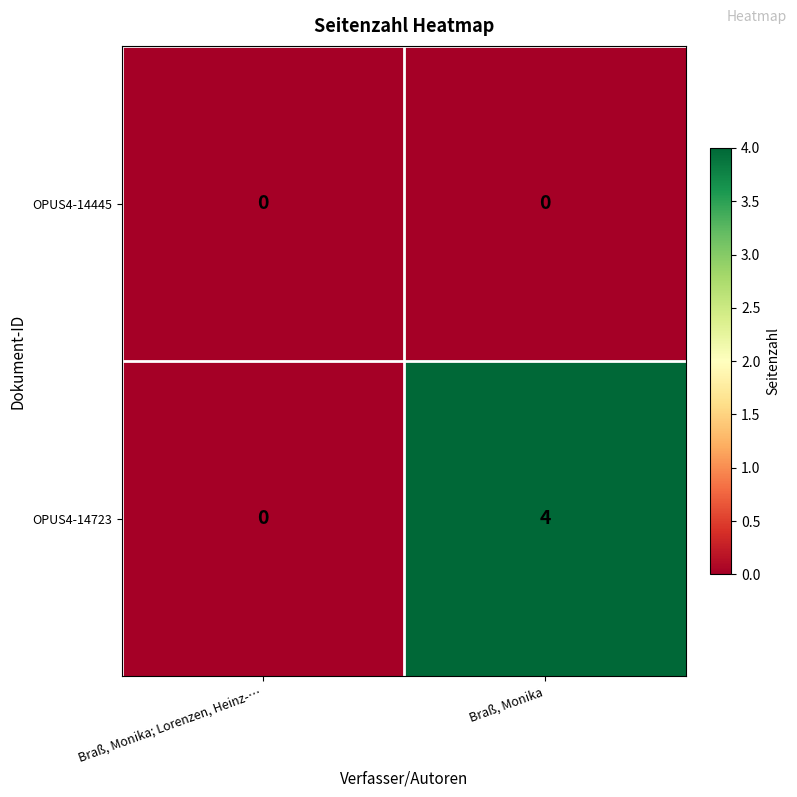

At Braß, Monika, list the series in order from smallest to largest.

OPUS4-14445, OPUS4-14723